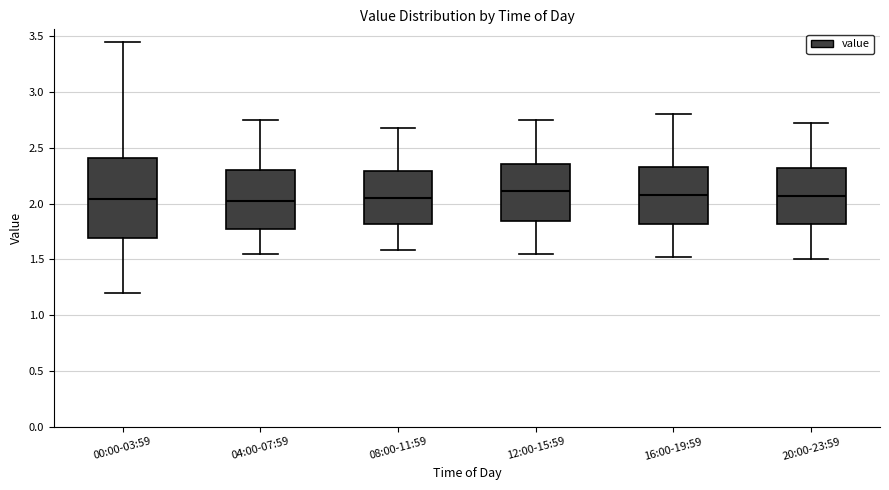

Reading left to right, read every box against the y-axis: the position of its median line, the range the box covers, and the ends of its whiskers. The values are not printed on the chart, so give them approximately, as read against the axis.

00:00-03:59: median 2.05, box 1.70 to 2.40, whiskers 1.20 to 3.45
04:00-07:59: median 2.05, box 1.75 to 2.30, whiskers 1.55 to 2.75
08:00-11:59: median 2.05, box 1.80 to 2.30, whiskers 1.60 to 2.70
12:00-15:59: median 2.10, box 1.85 to 2.35, whiskers 1.55 to 2.75
16:00-19:59: median 2.10, box 1.80 to 2.35, whiskers 1.50 to 2.80
20:00-23:59: median 2.05, box 1.80 to 2.30, whiskers 1.50 to 2.70